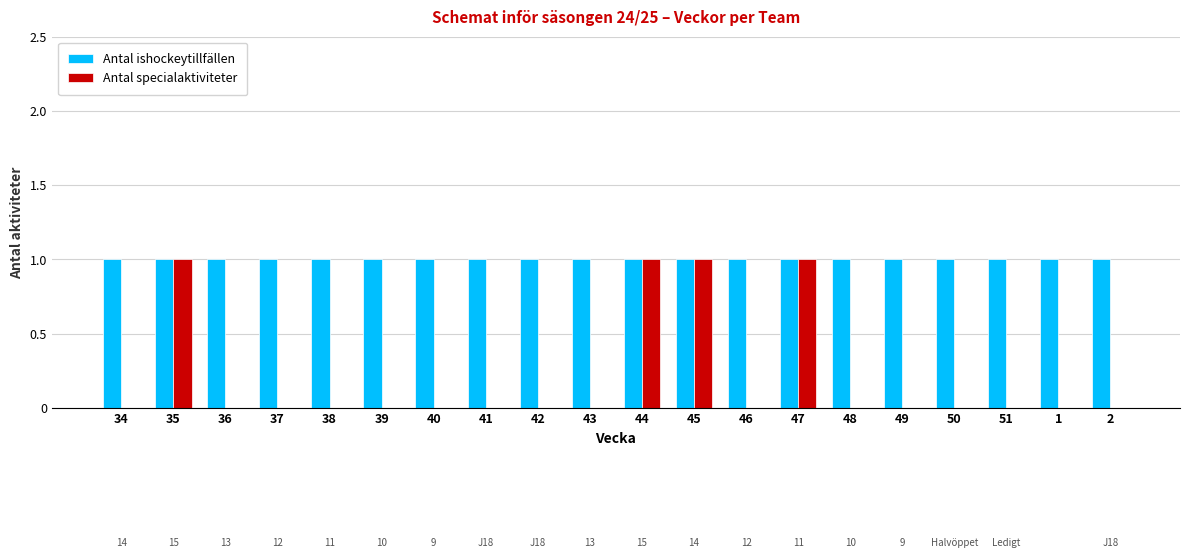

What is the sum of all Antal ishockeytillfällen values?

20